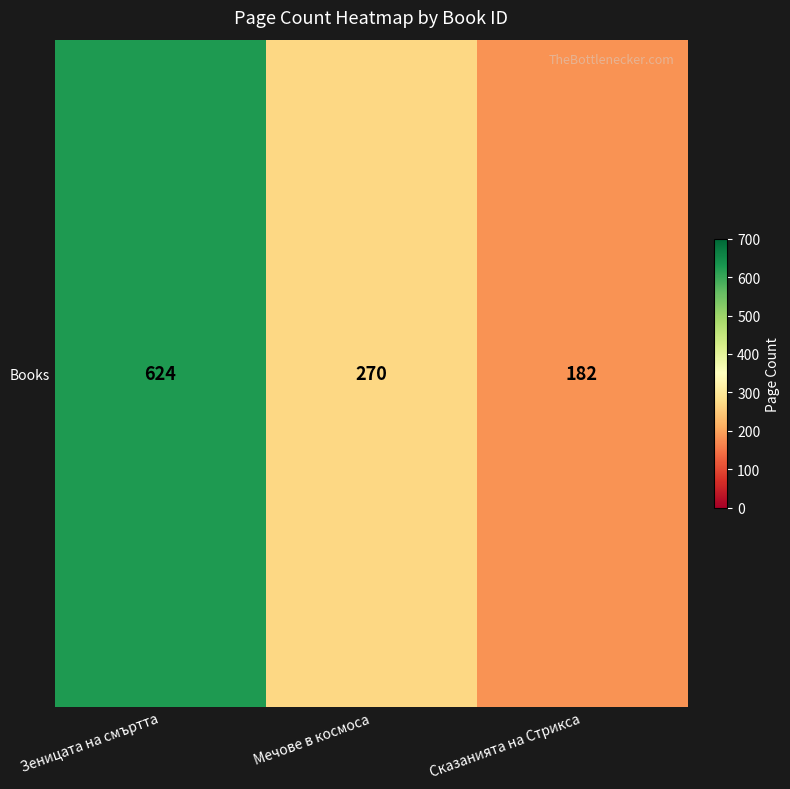

Which label corresponds to the smallest value in the chart?

Сказанията на Стрикса